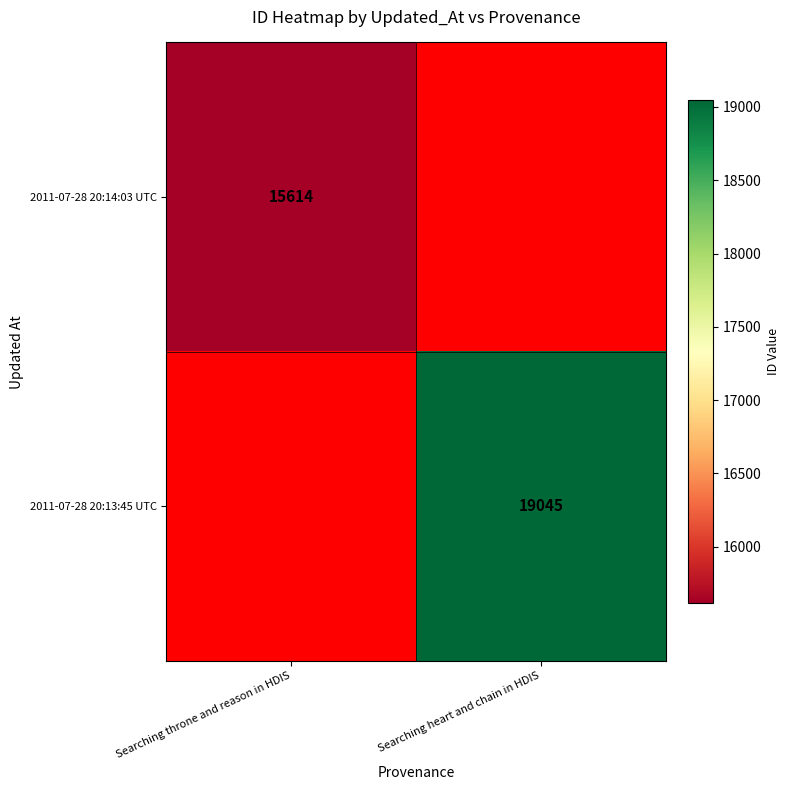

Count the number of data series in this chart.

2